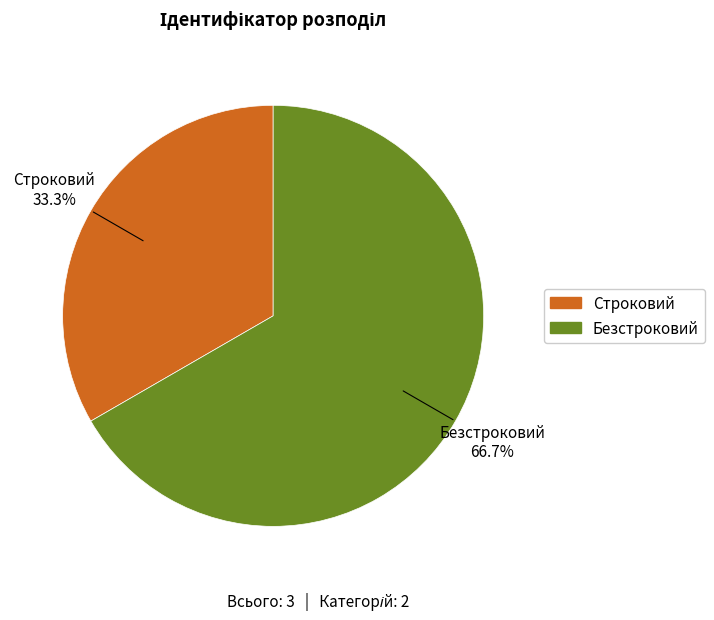

What is the largest slice in the pie chart?

Безстроковий